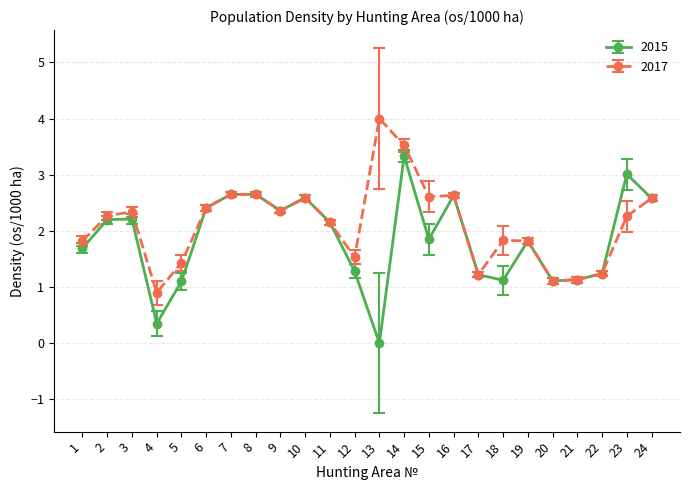

True or false: 2015 has more than 2 points higher than both neighbors.

True